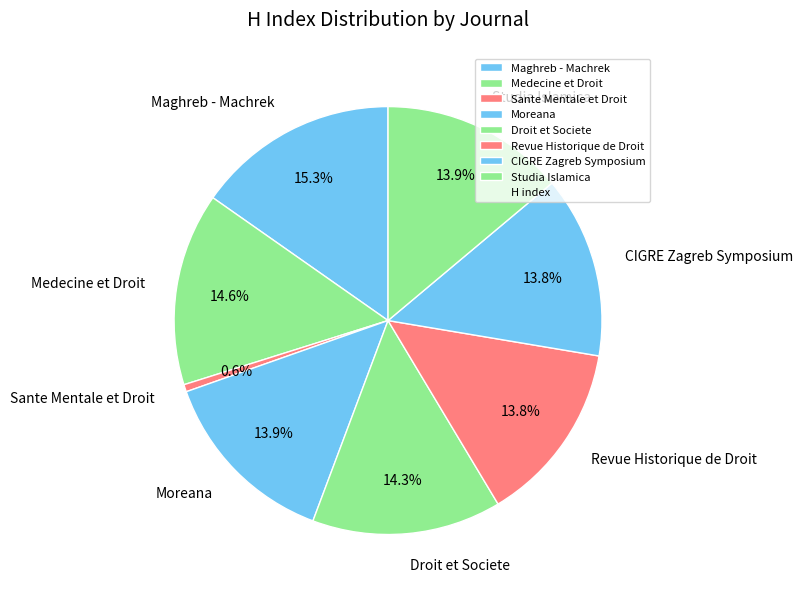

Is it true that Maghreb - Machrek is 15% of the pie?

True